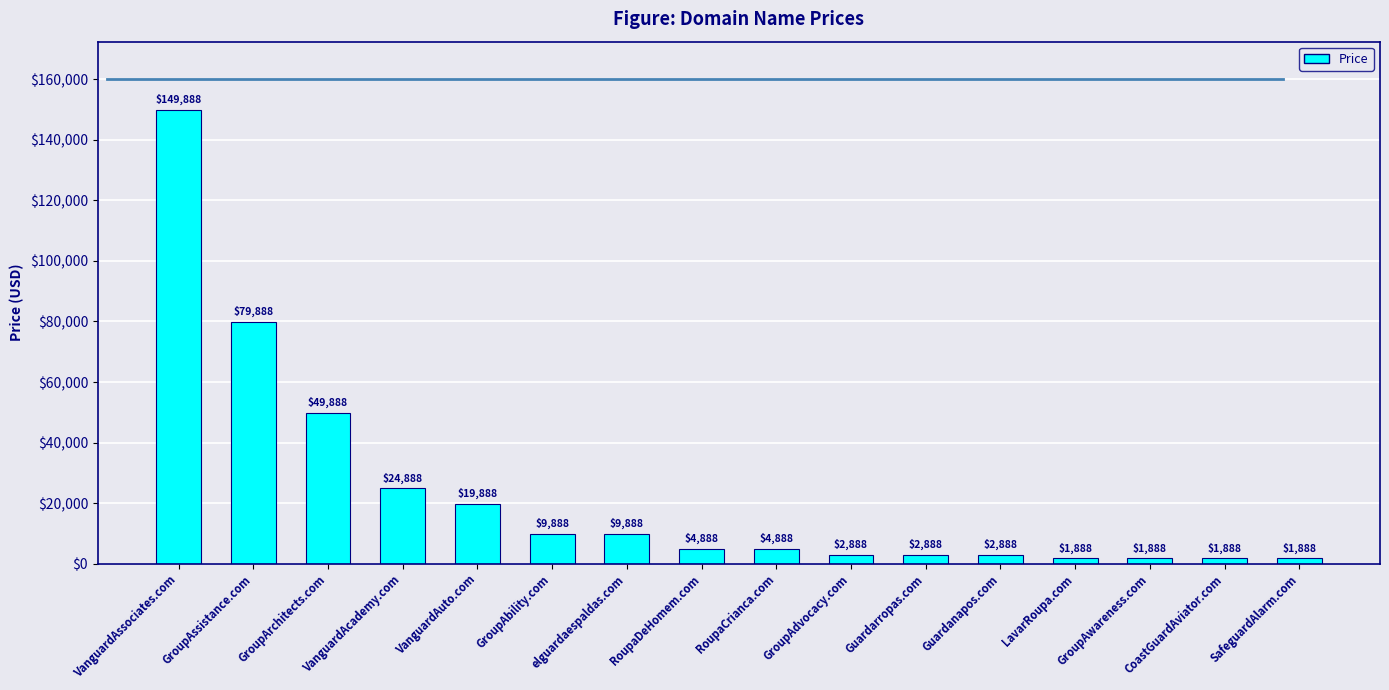

What is the change in value from GroupAssistance.com to GroupAwareness.com?

-78000